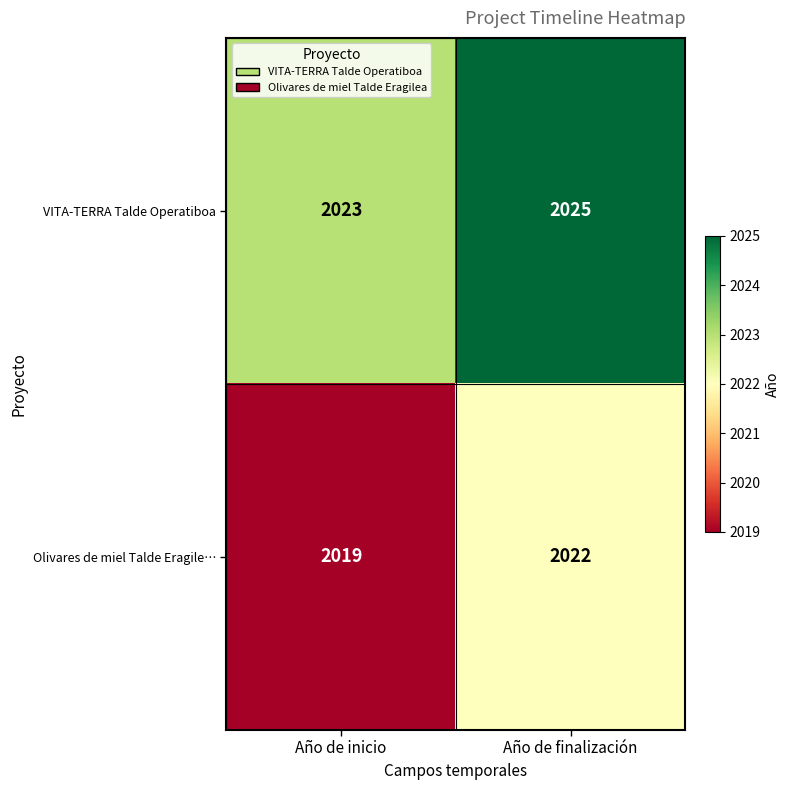

True or false: VITA-TERRA Talde Operatiboa has a value of 1010 at Año de inicio.

False